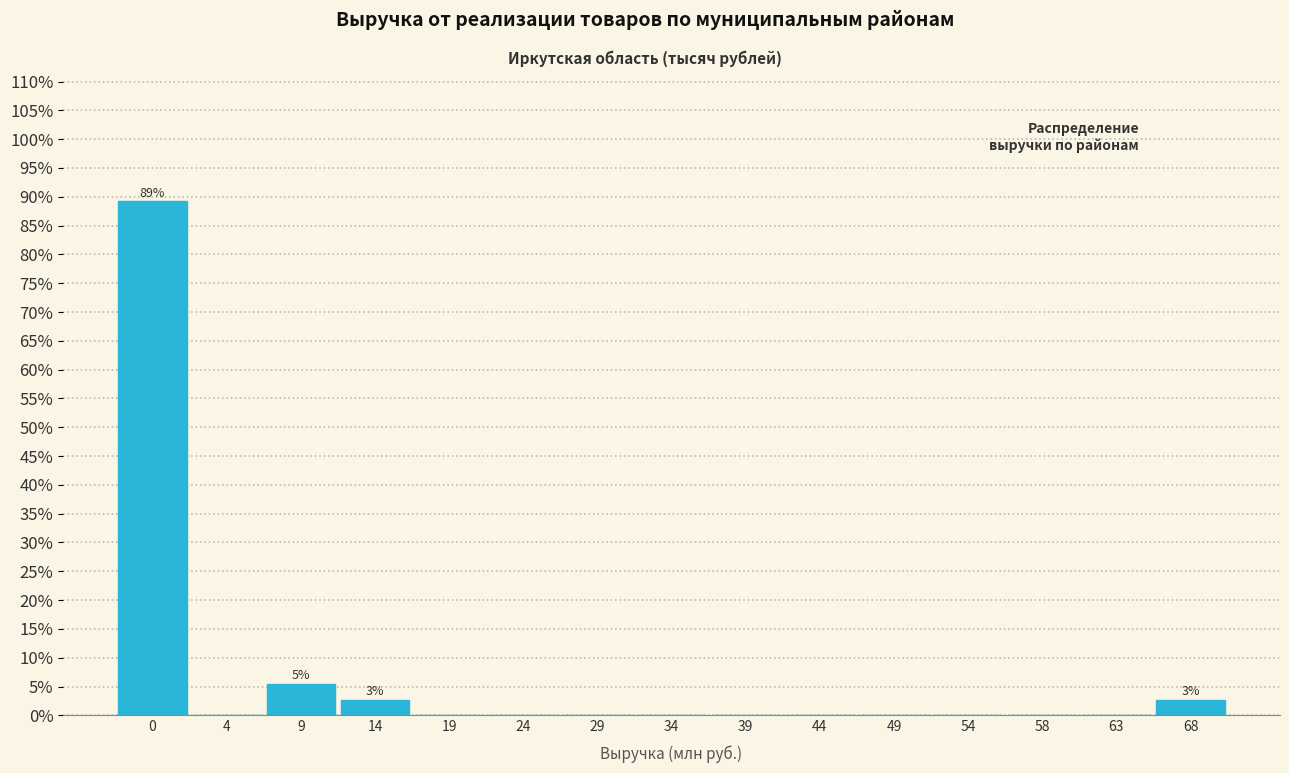

Reading left to right, transcribe all the data shown in this chart.

0=89.2	4=0.0	9=5.4	14=2.7	19=0.0	24=0.0	29=0.0	34=0.0	39=0.0	44=0.0	49=0.0	54=0.0	58=0.0	63=0.0	68=2.7